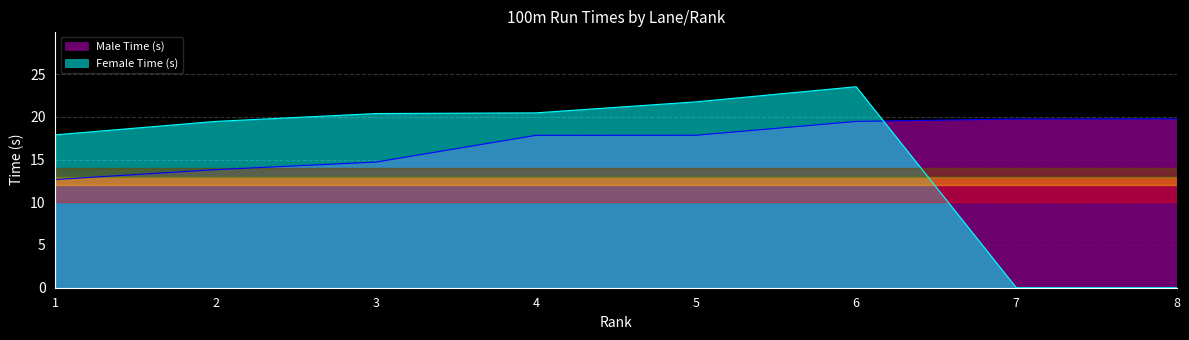

The value of Male Time (s) at 8 is 28.3. True or false?

False